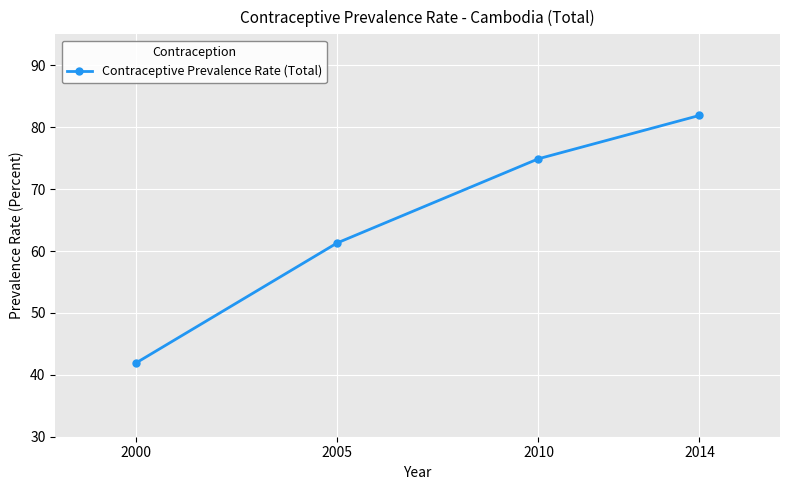

Between 2000 and 2005, which is larger?

2005